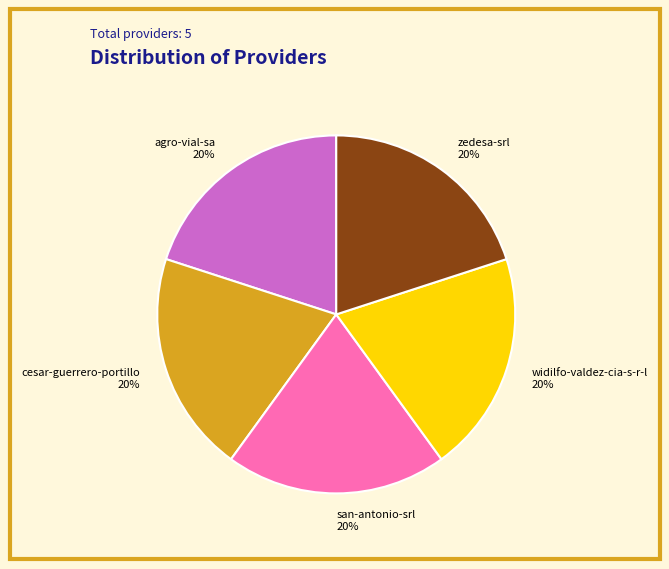

Is there a majority slice in this chart?

No